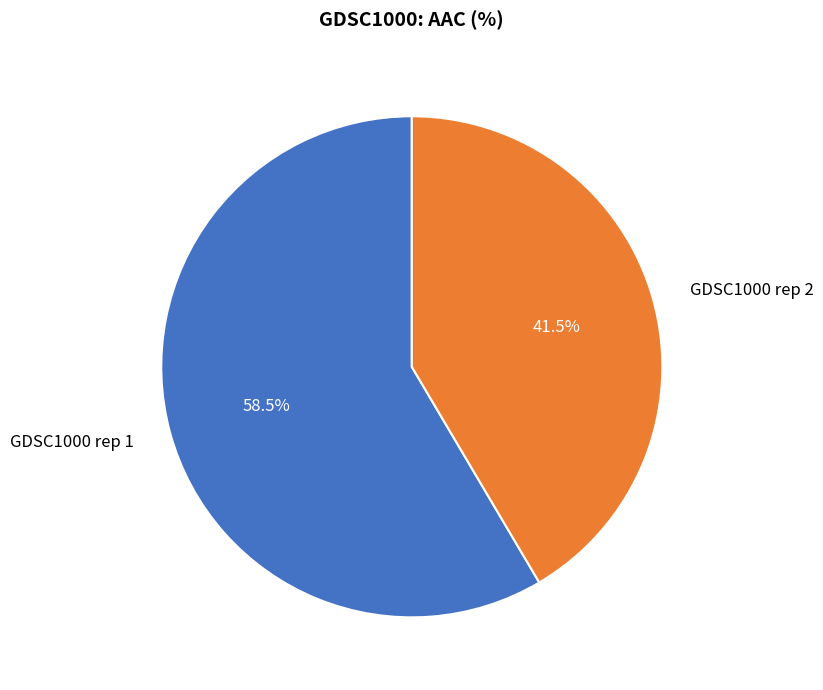

Is there any slice that represents more than half of the pie?

Yes